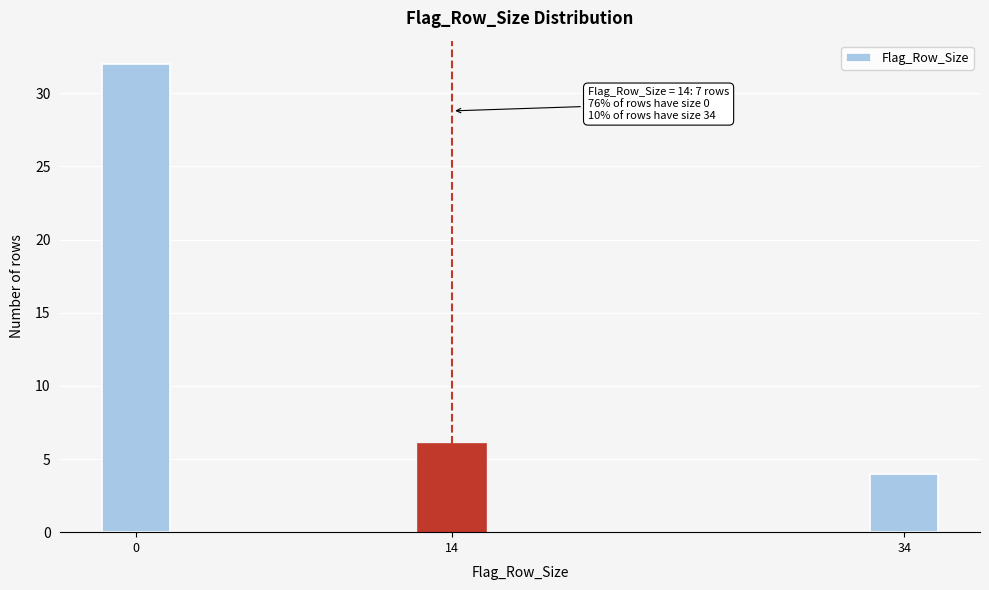

Reading right to left, list all the values displayed in this chart.

4	6	32